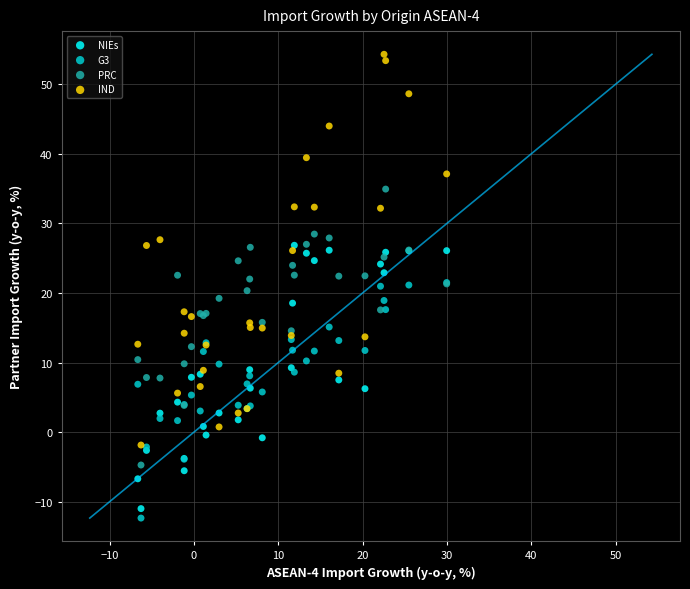

Which series reaches the minimum Y coordinate?

G3